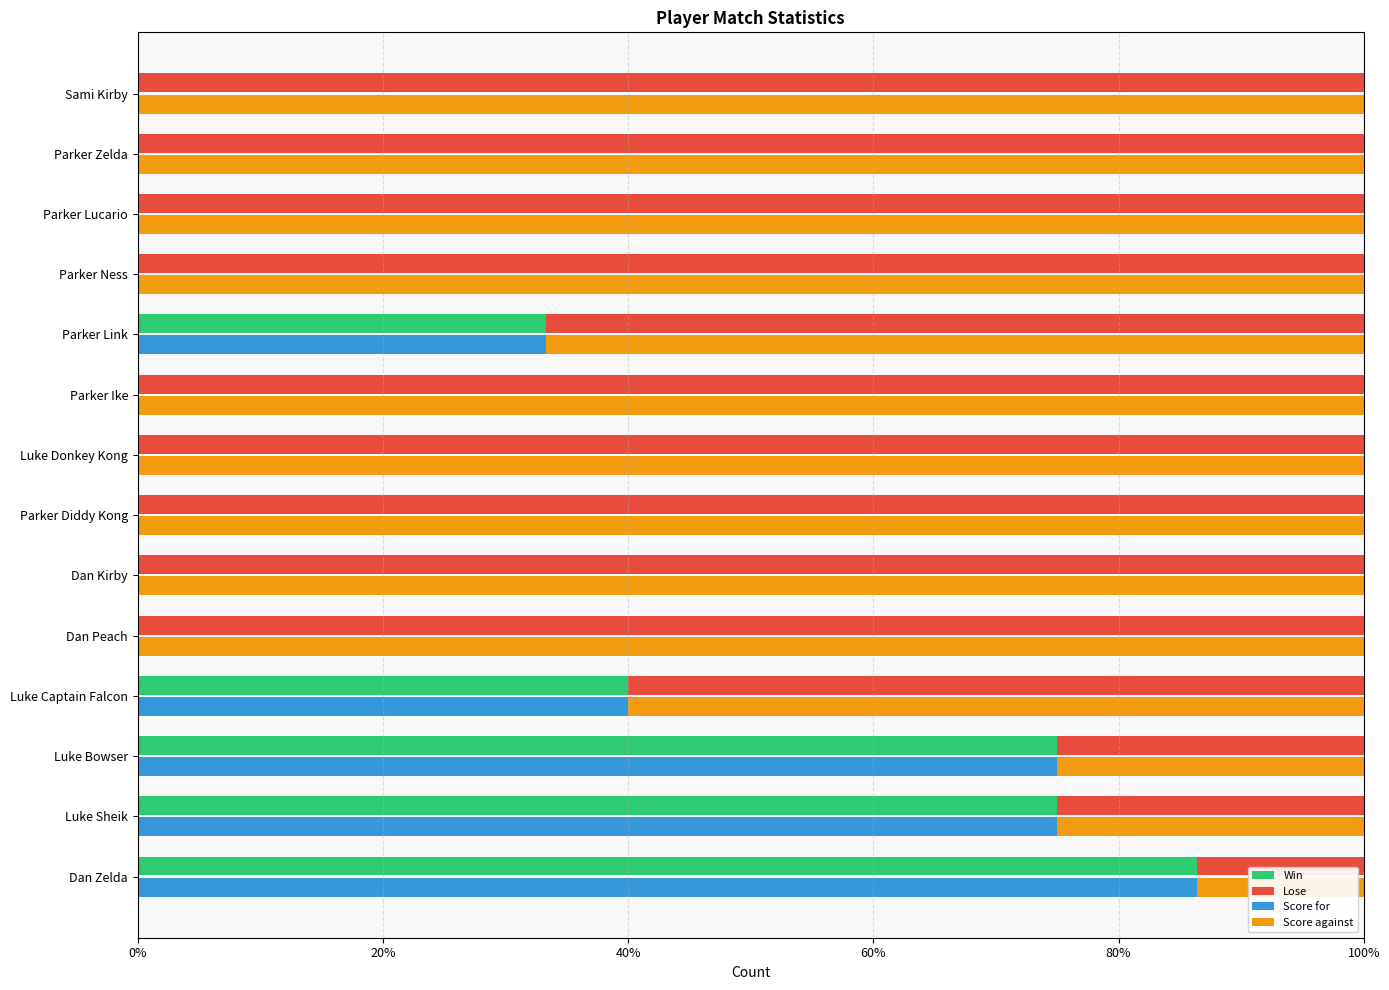

Which series has the largest range (max minus min)?

Win